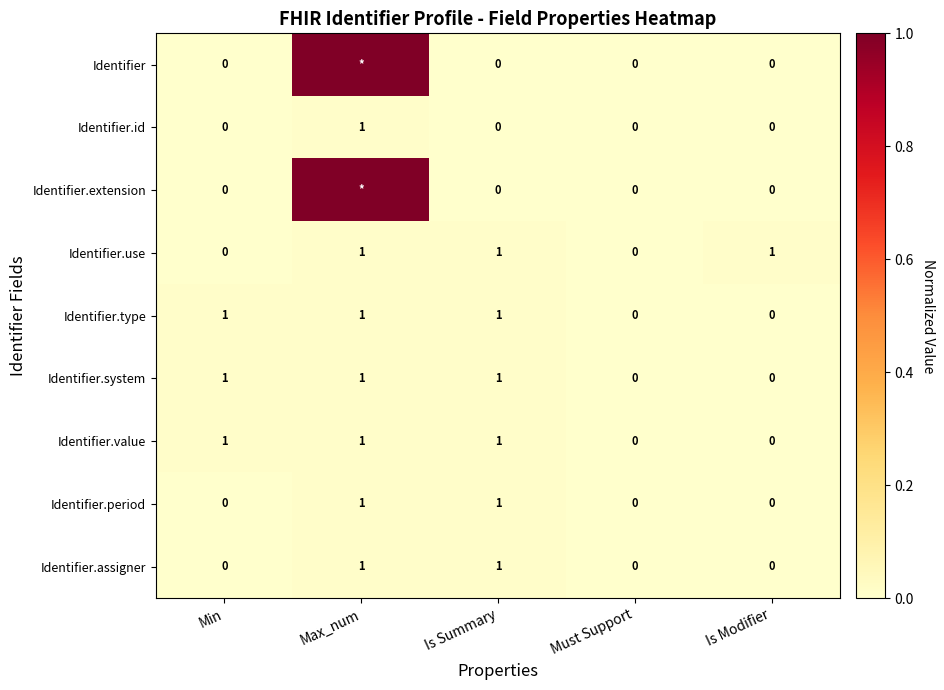

Count the Identifier.type values in the range 0 to 1.

5